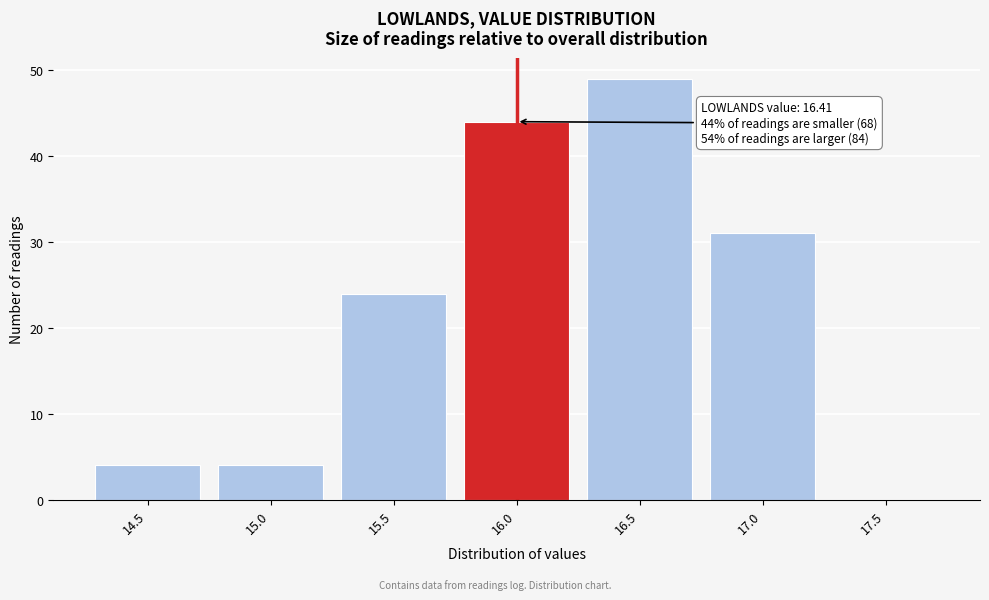

Reading right to left, extract all data points from this chart.

17.5=0	17.0=31	16.5=49	16.0=44	15.5=24	15.0=4	14.5=4